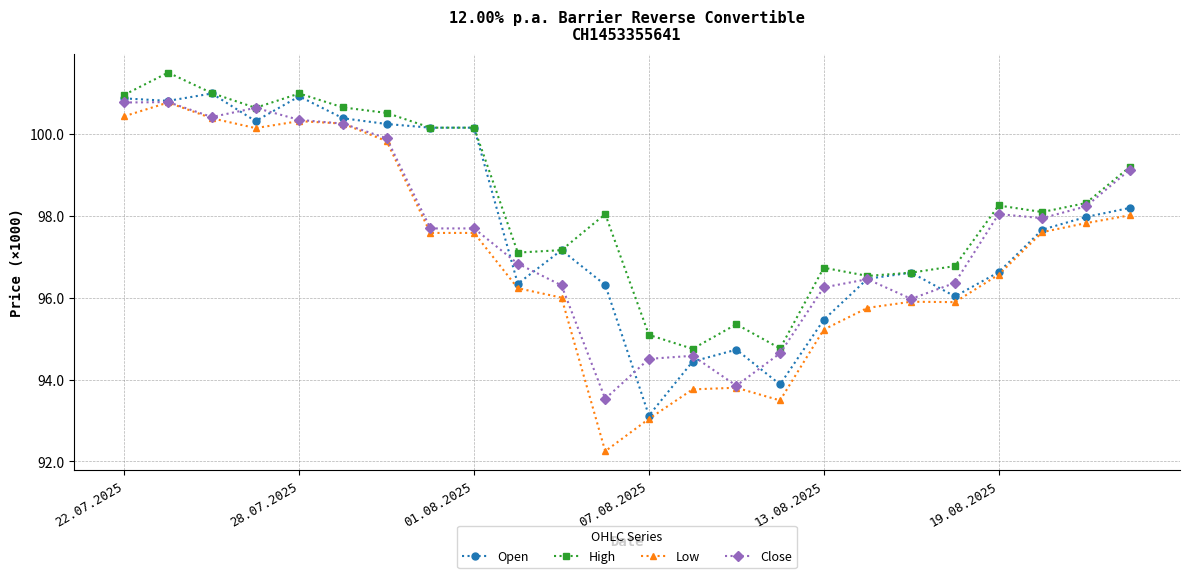

Is this an area chart (filled region under the line)?

No